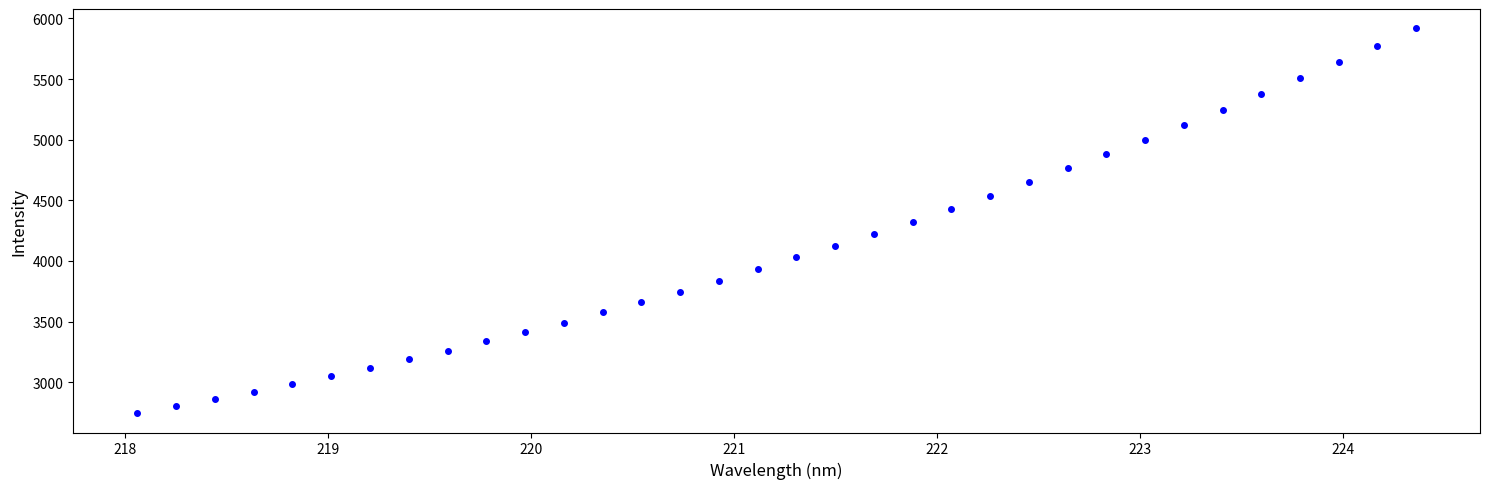

What is the range of X values (max minus min)?

6.3